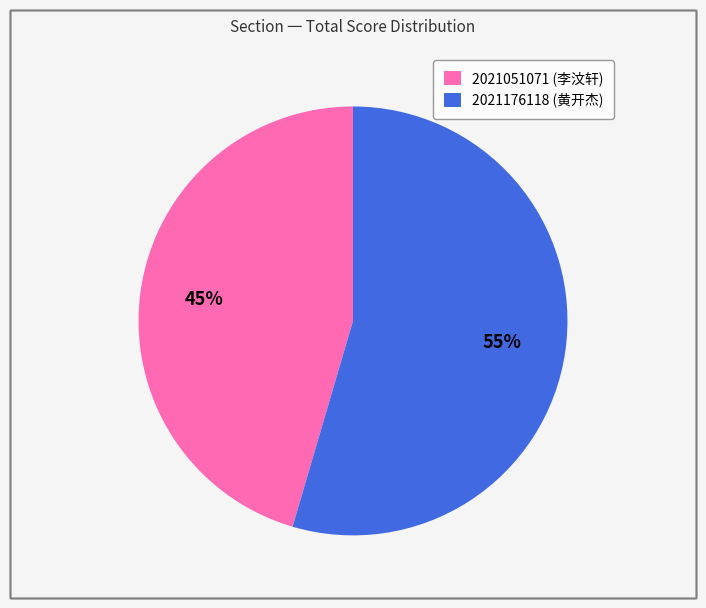

To the nearest percent, what is the average slice percentage?

50%